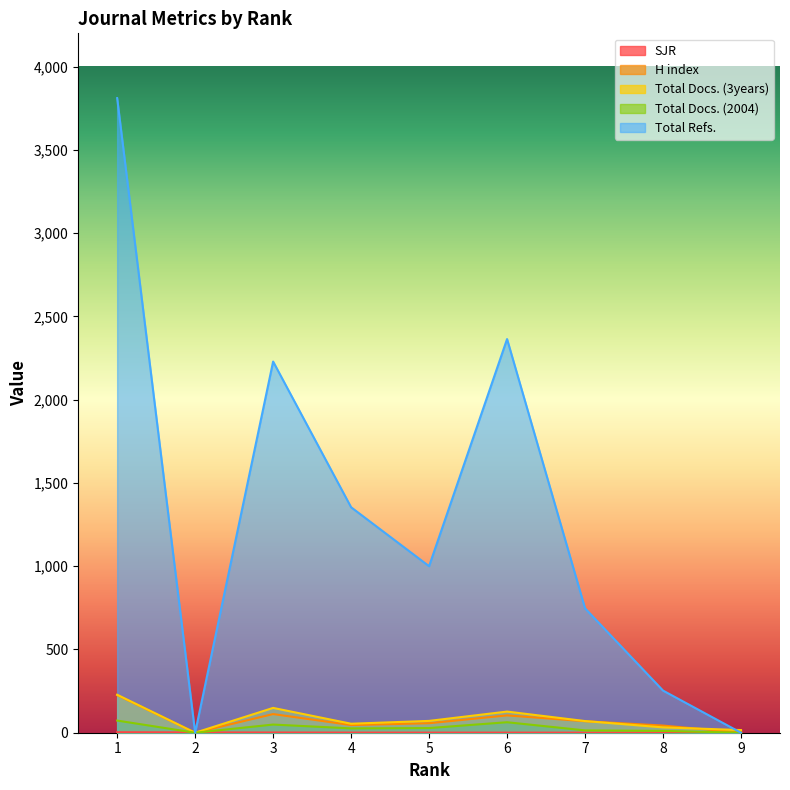

Is the value of SJR at 2 greater than the value of Total Refs. at 6?

No